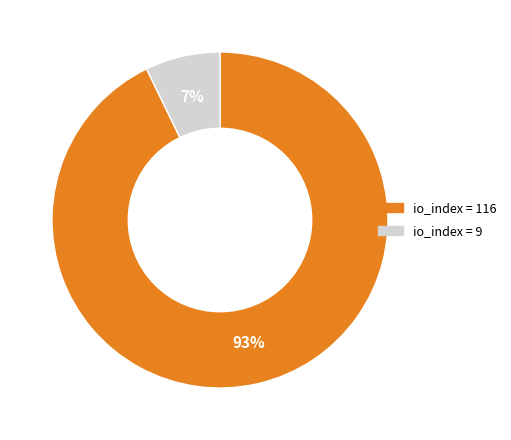

To the nearest percent, what is the average slice percentage?

50%